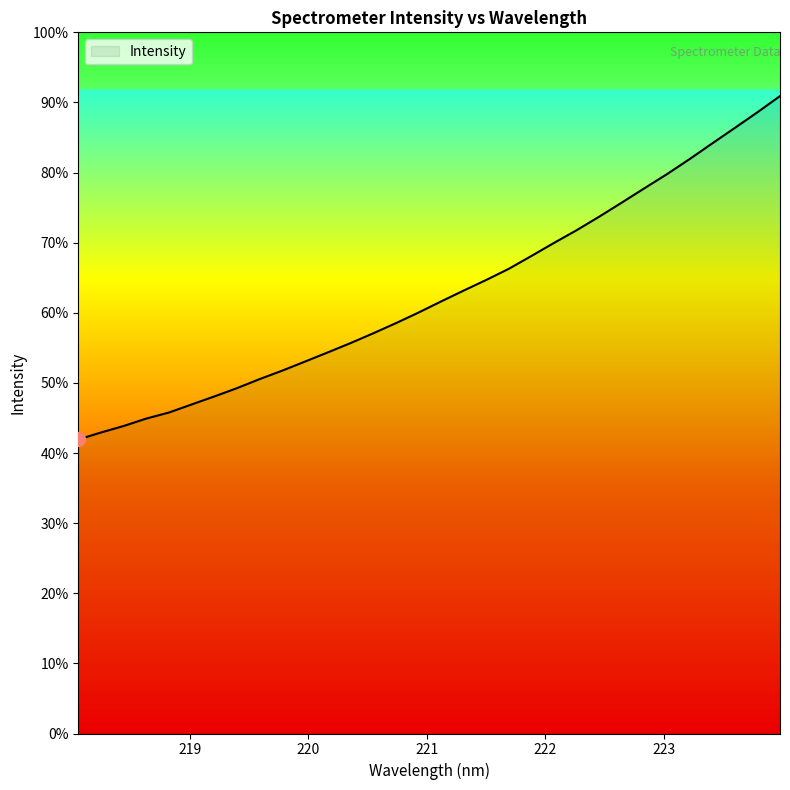

What is the label of the 4th point from the left?

218.6332